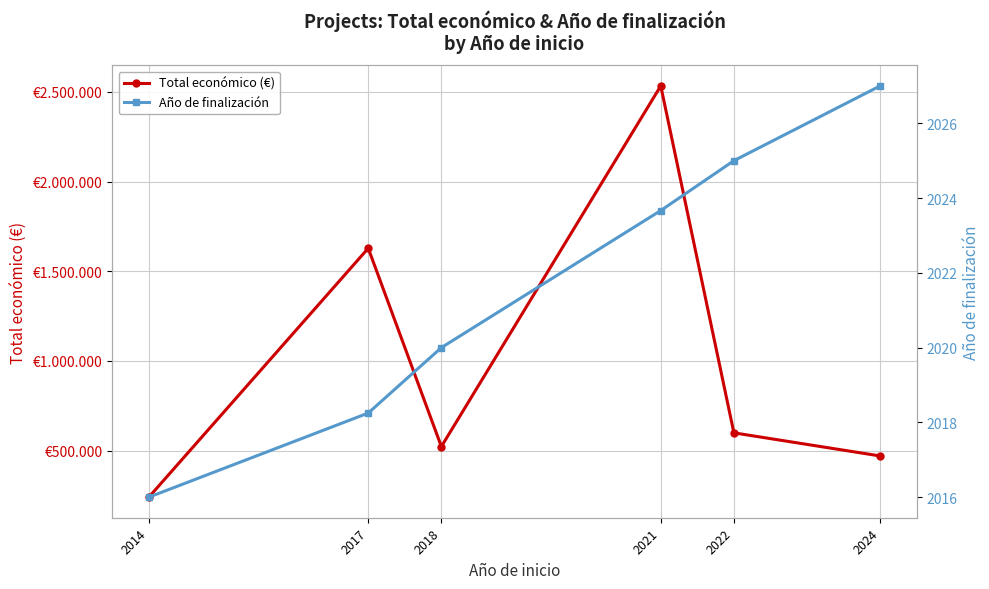

Reading left to right, transcribe all the data shown in this chart.

Total económico (€): 241035.0	1628211.5	523022.0	2532822.7	599480.0	470675.0
Año de finalización: 2016.0	2018.2	2020.0	2023.7	2025.0	2027.0